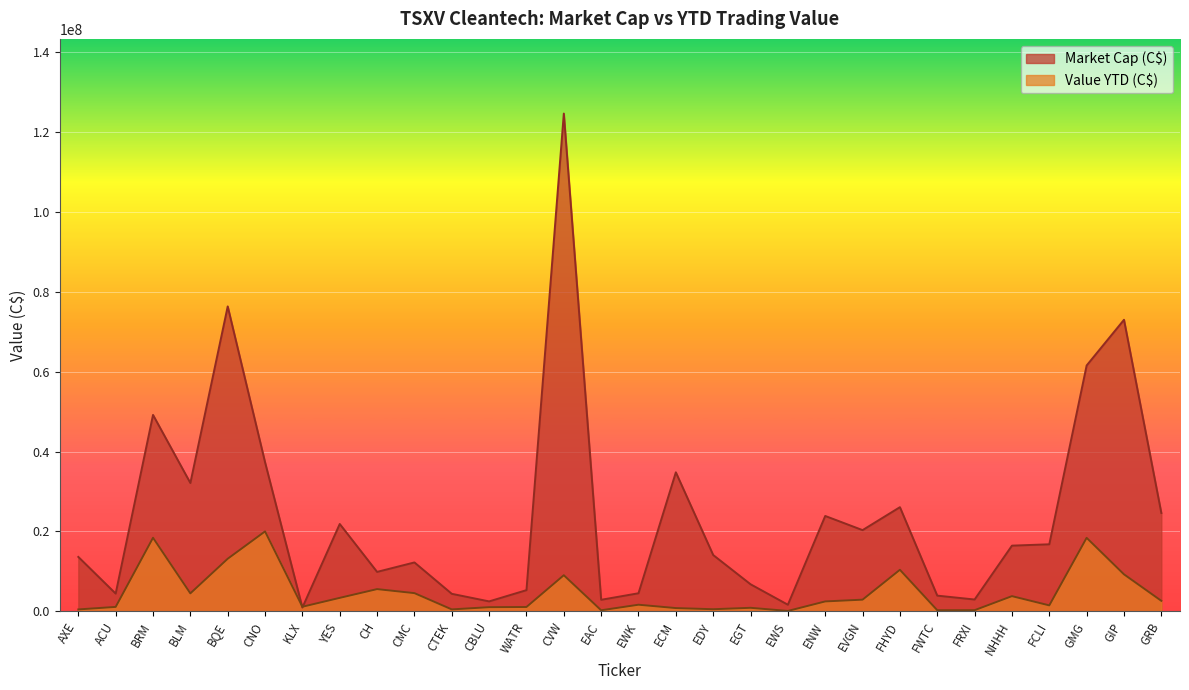

How many lines are shown in the chart?

2